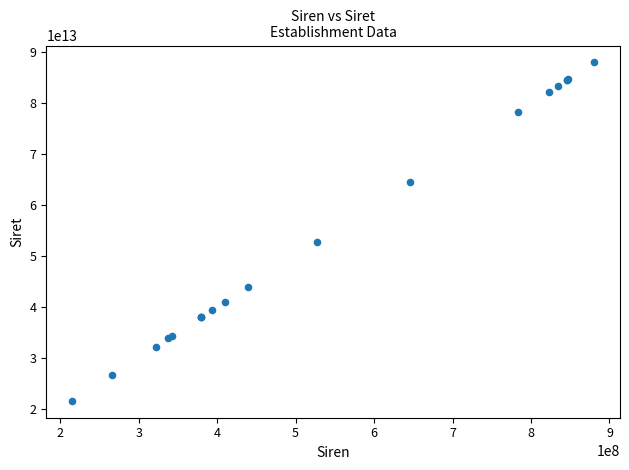

What Y value in the scatter plot is closest to 54783438500013?

52756748100025